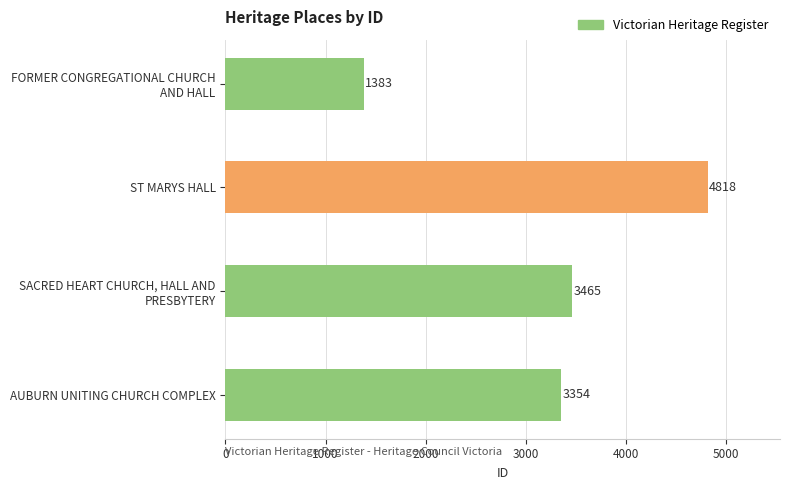

What is the difference between the maximum and minimum values?

3435